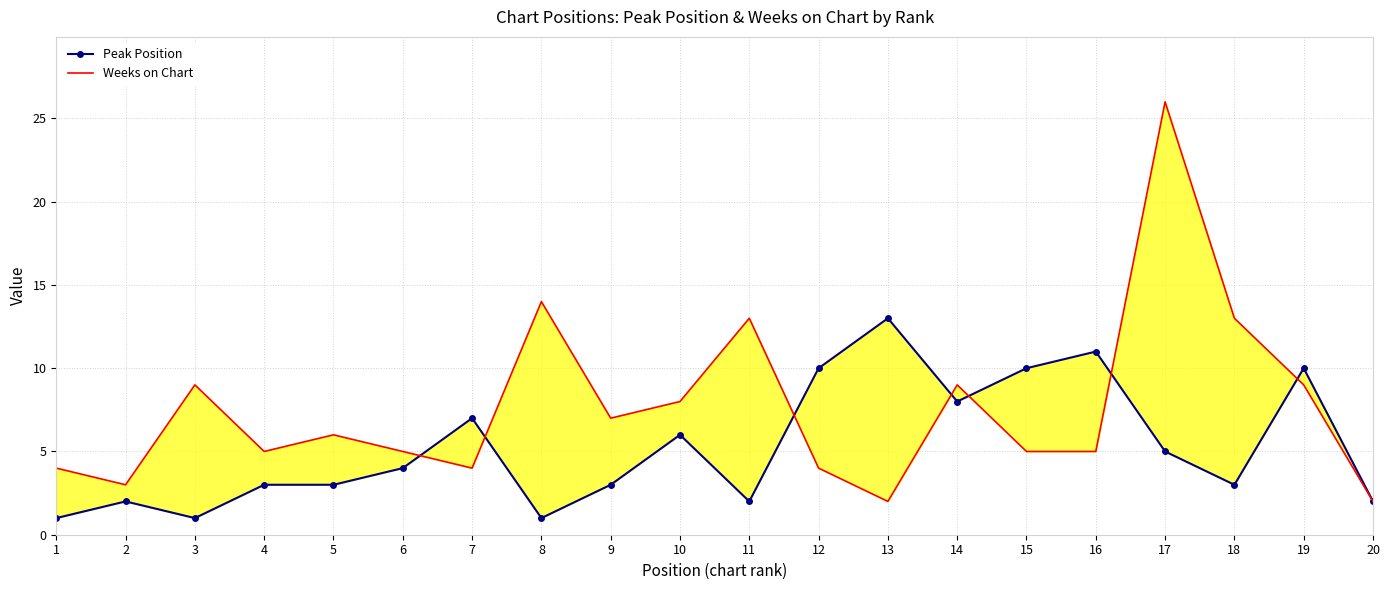

Reading left to right, extract all data points from this chart.

Peak Position: 1	2	1	3	3	4	7	1	3	6	2	10	13	8	10	11	5	3	10	2
Weeks on Chart: 4	3	9	5	6	5	4	14	7	8	13	4	2	9	5	5	26	13	9	2